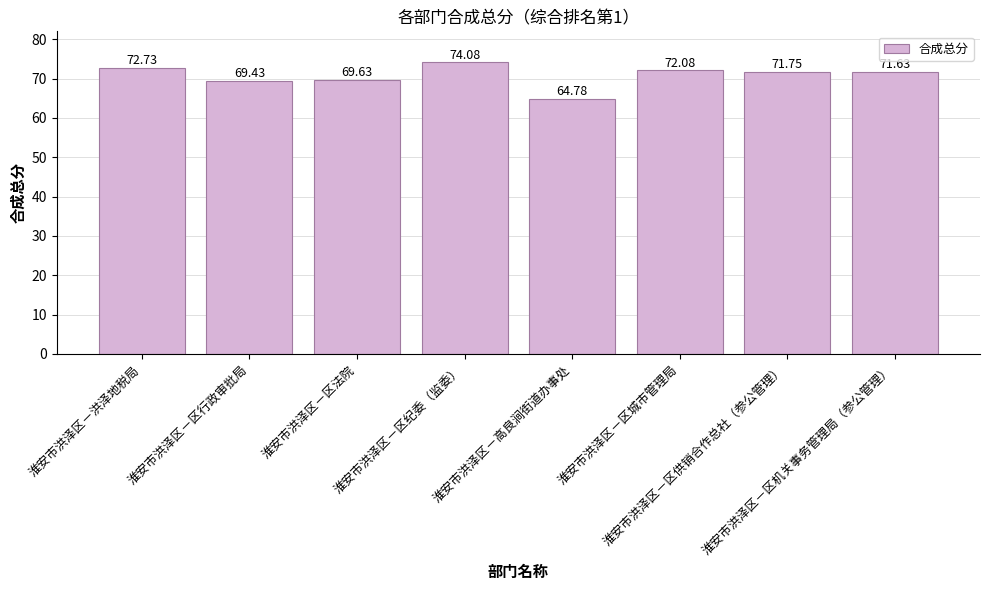

What is the difference between the maximum and minimum values?

9.3